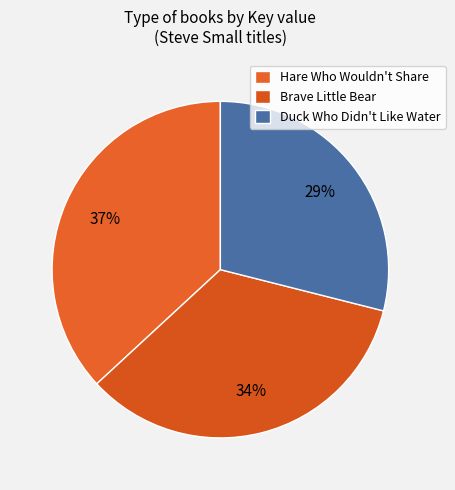

True or false: Hare Who Wouldn't Share accounts for 37% of the total.

True